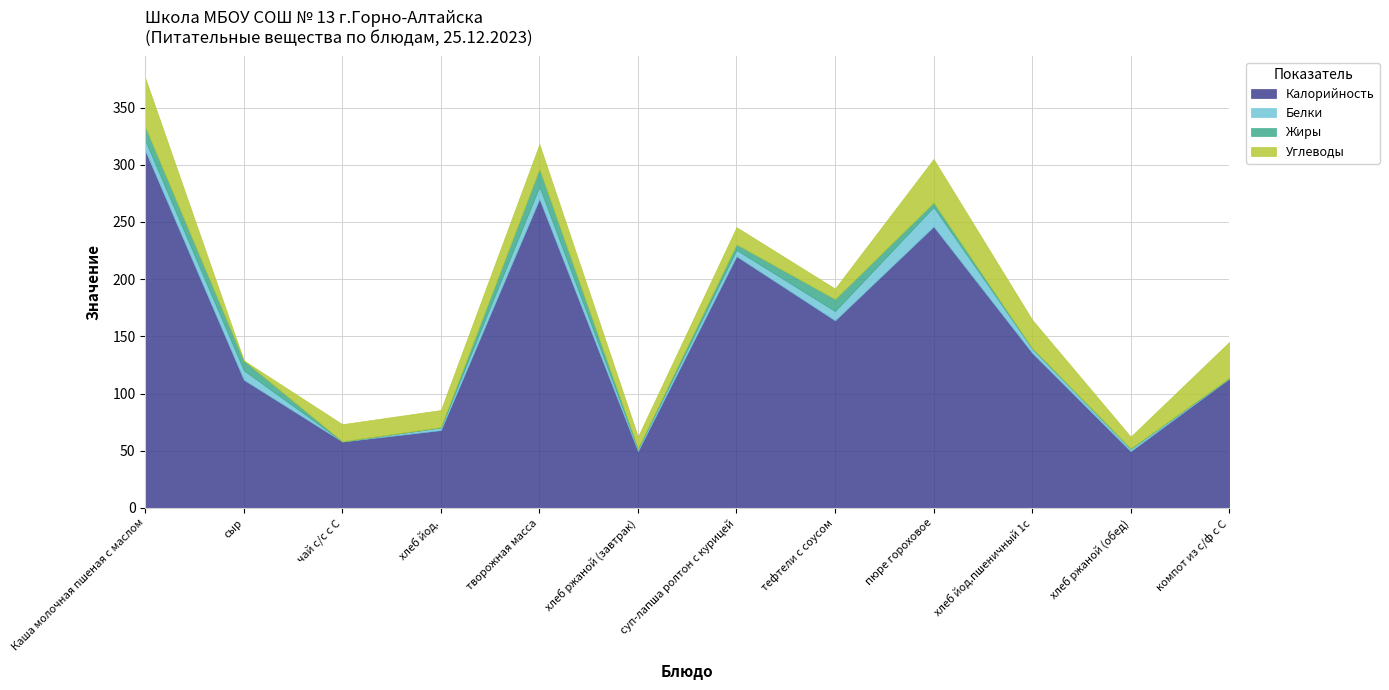

True or false: Углеводы and Жиры intersect in this chart.

True